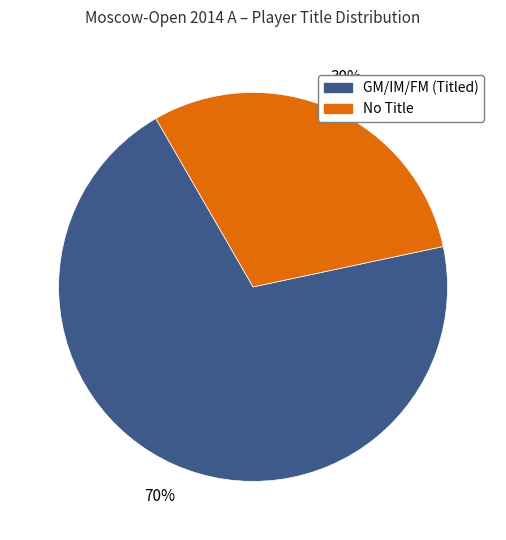

Is there any slice that represents more than half of the pie?

Yes